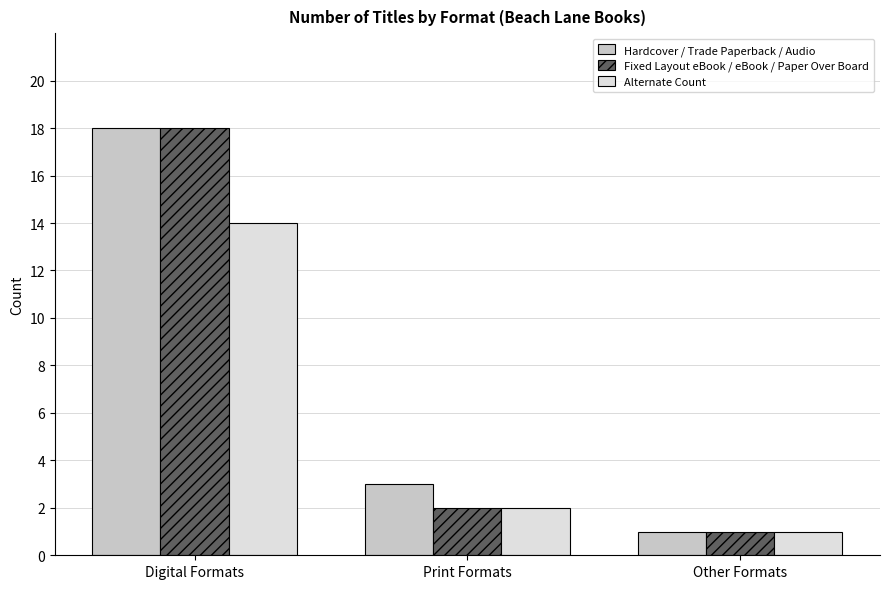

True or false: Fixed Layout eBook / eBook / Paper Over Board has a value of 2 at Print Formats.

True